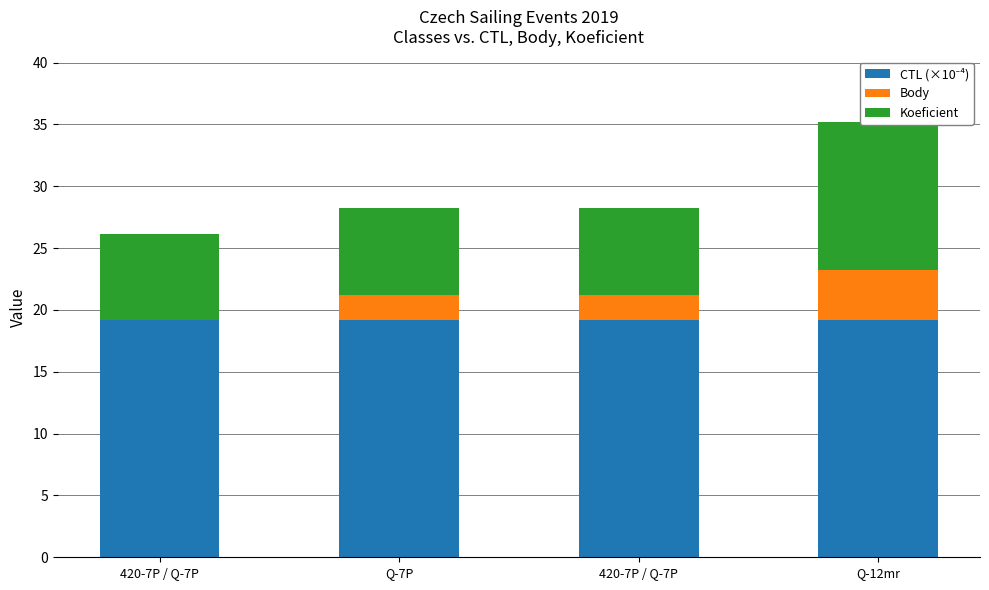

Reading right to left, transcribe all the data shown in this chart.

CTL (×10⁻⁴): 19.2	19.2	19.2	19.2
Body: 4.0	2.0	2.0	0.0
Koeficient: 12.0	7.0	7.0	7.0